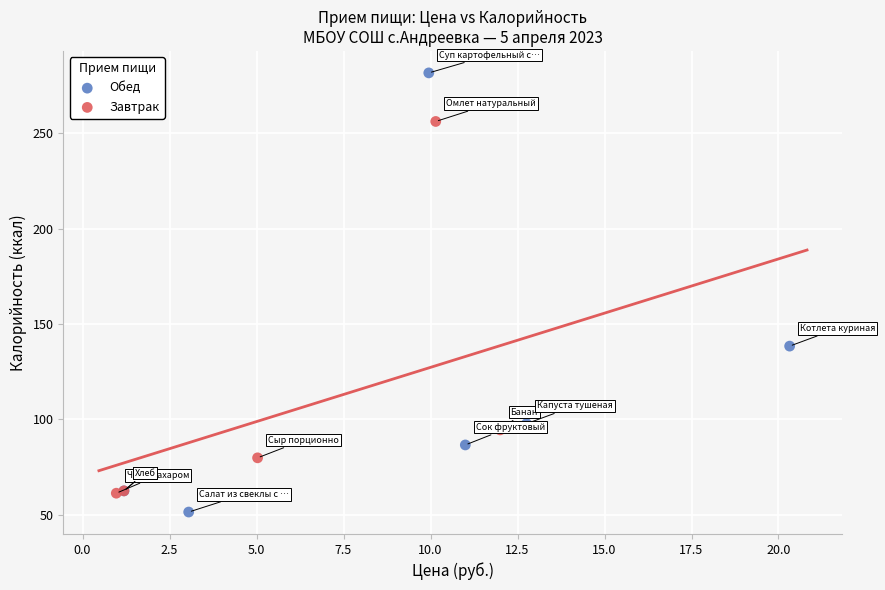

Which series has the widest spread of Y values?

Обед